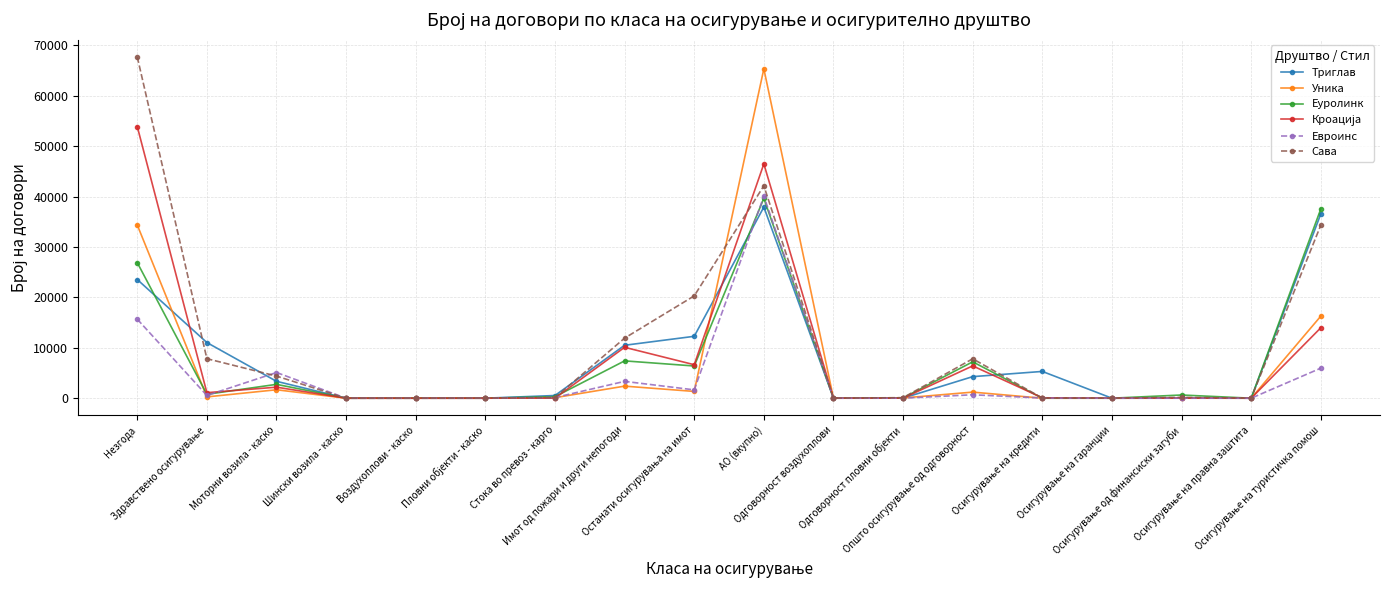

What is the value of the Триглав point at the 2nd from the left?

11038